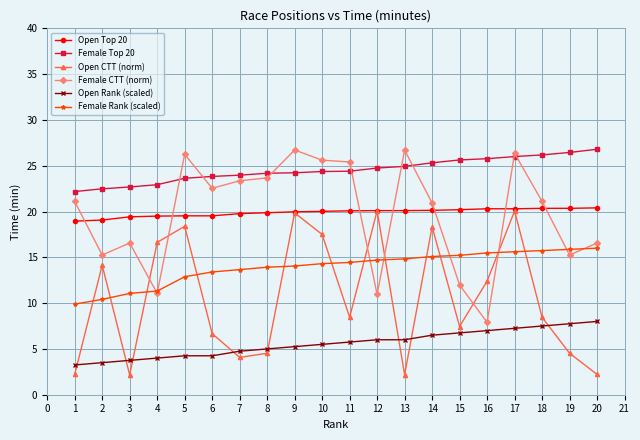

At which category is the sum across all series the highest?

17